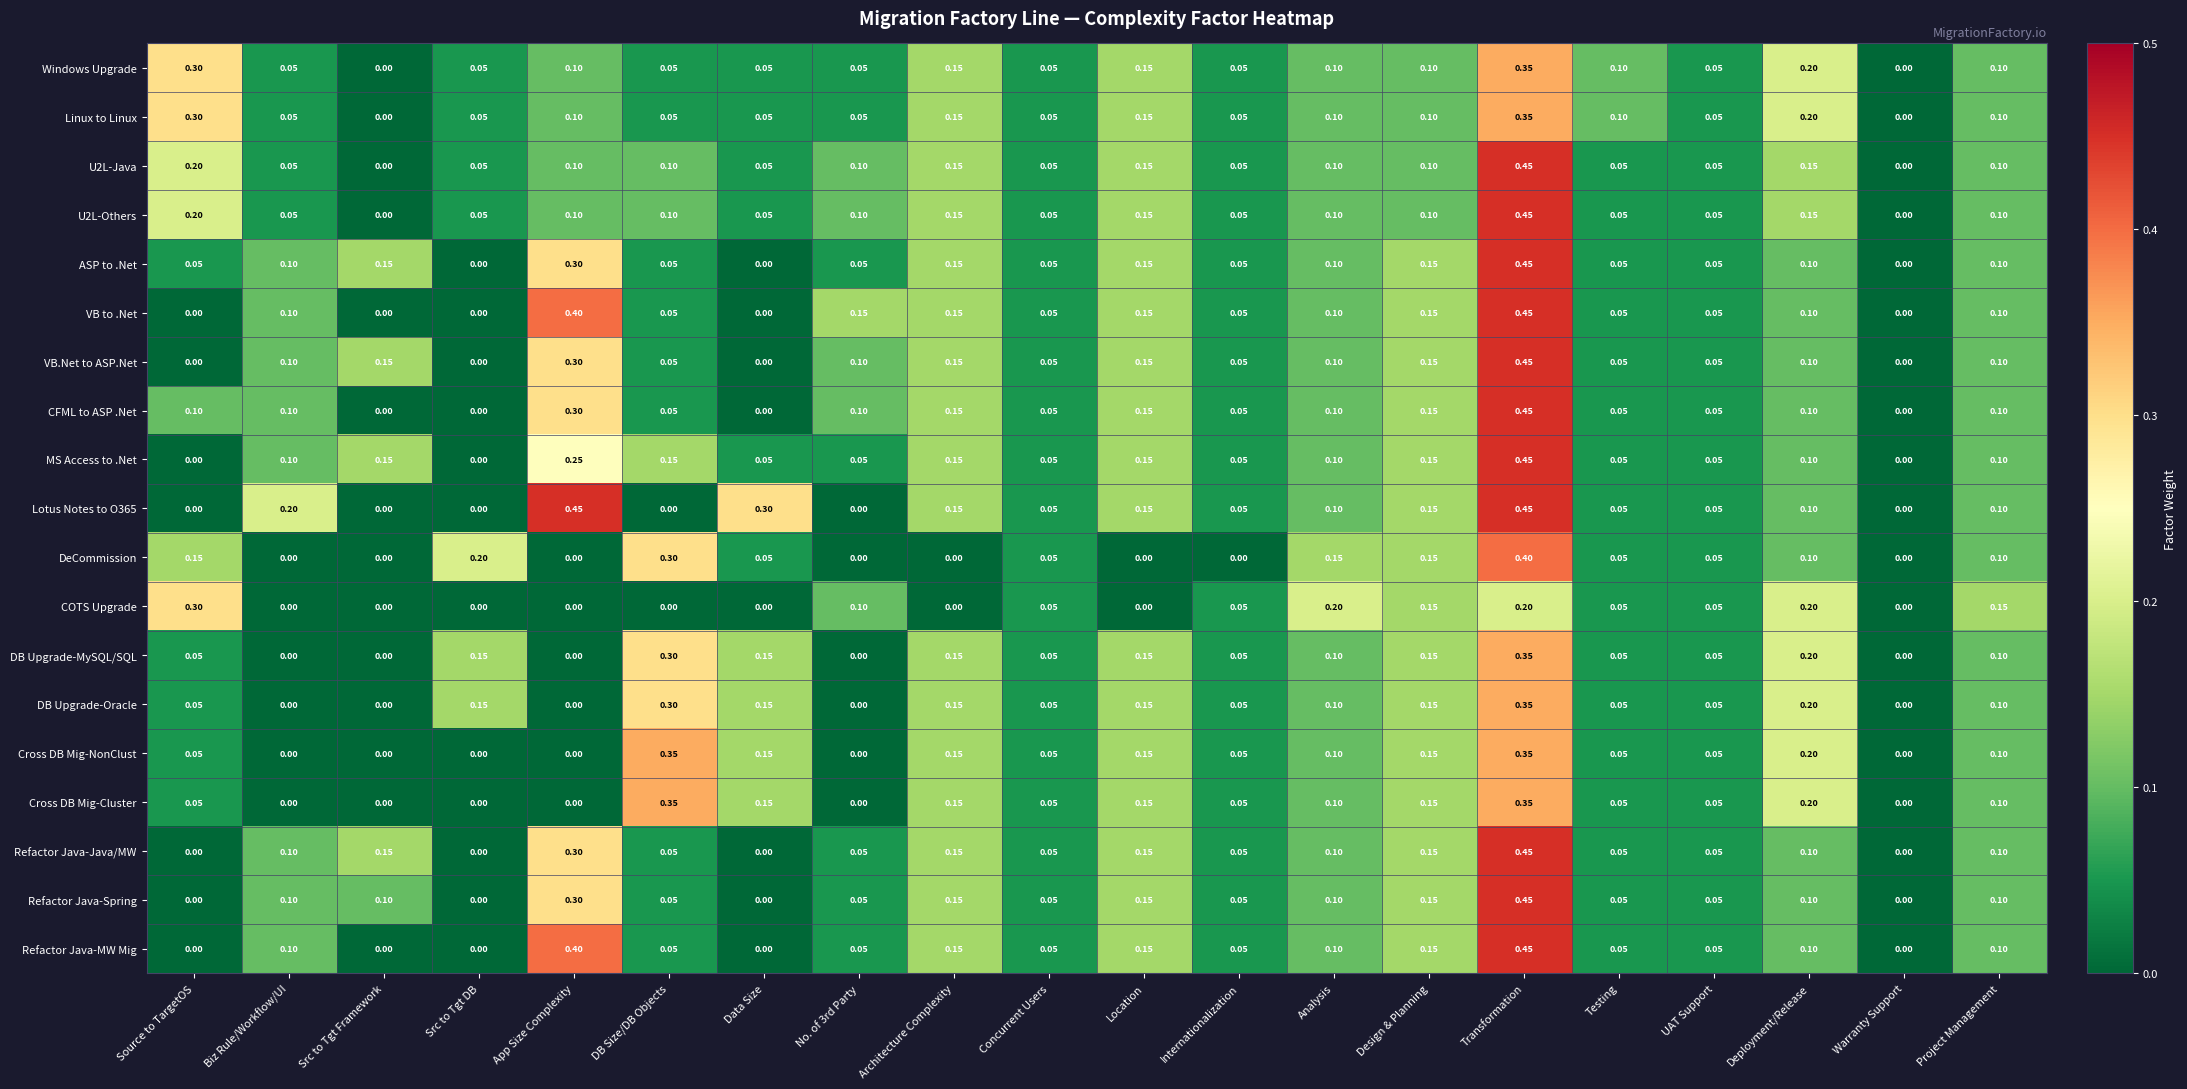

Is the value of CFML to ASP .Net at Src to Tgt DB greater than the value of VB to .Net at Architecture Complexity?

No